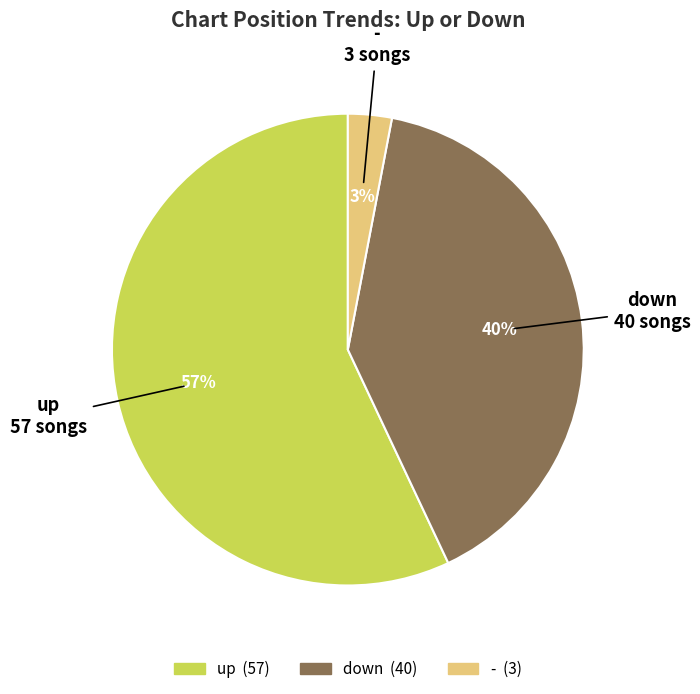

Do up and - together represent more than half of the pie?

Yes